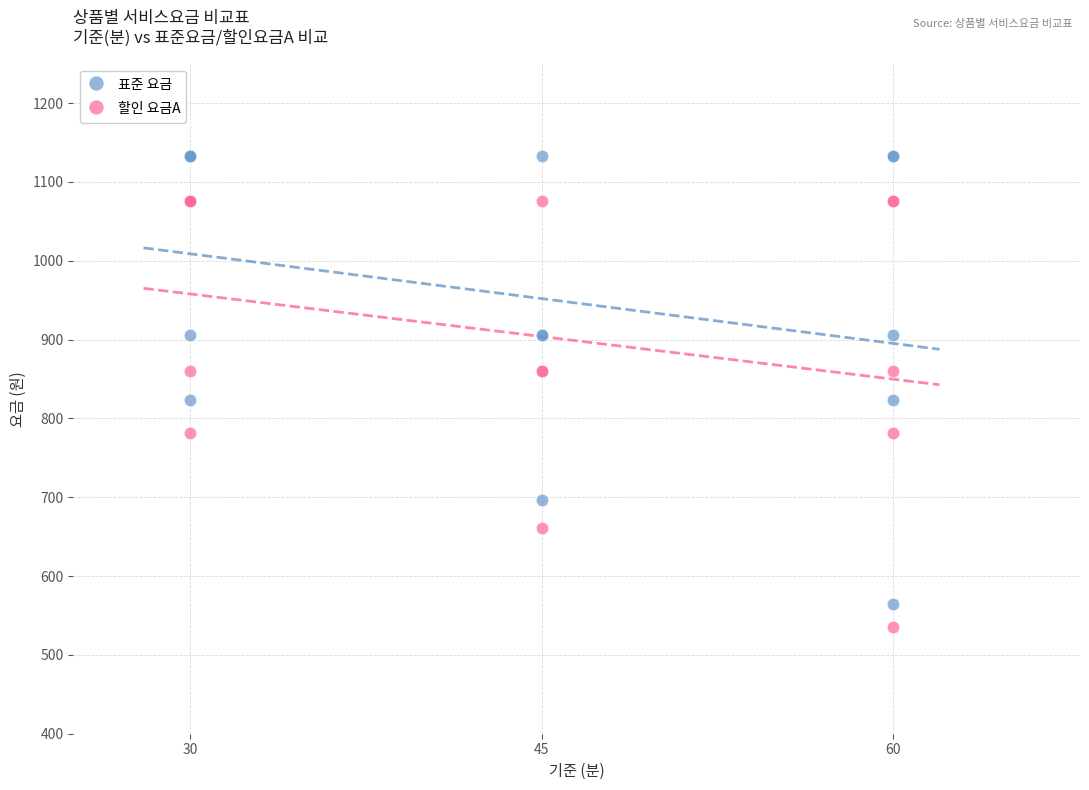

Which series reaches the minimum Y coordinate?

할인 요금A